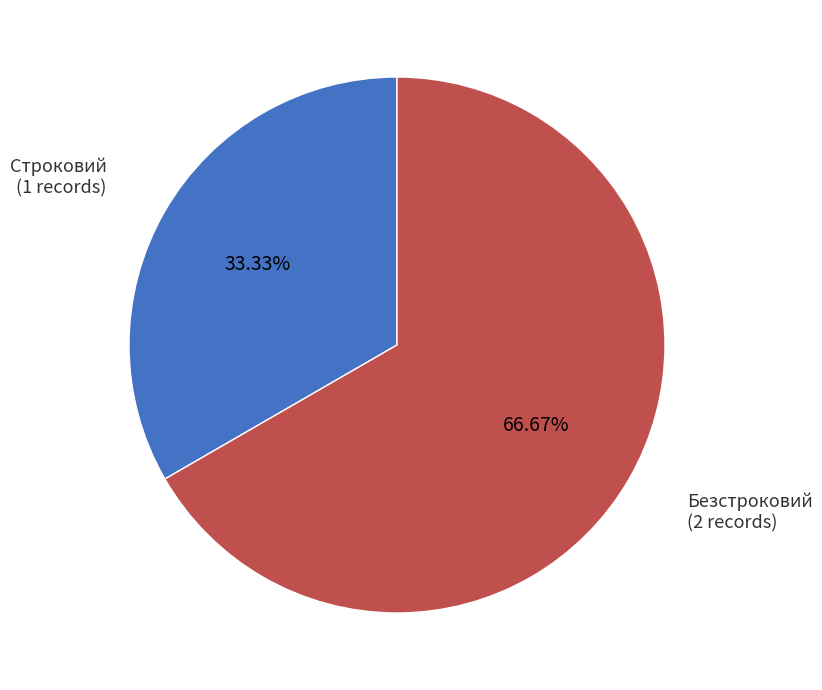

Is there a majority slice in this chart?

Yes